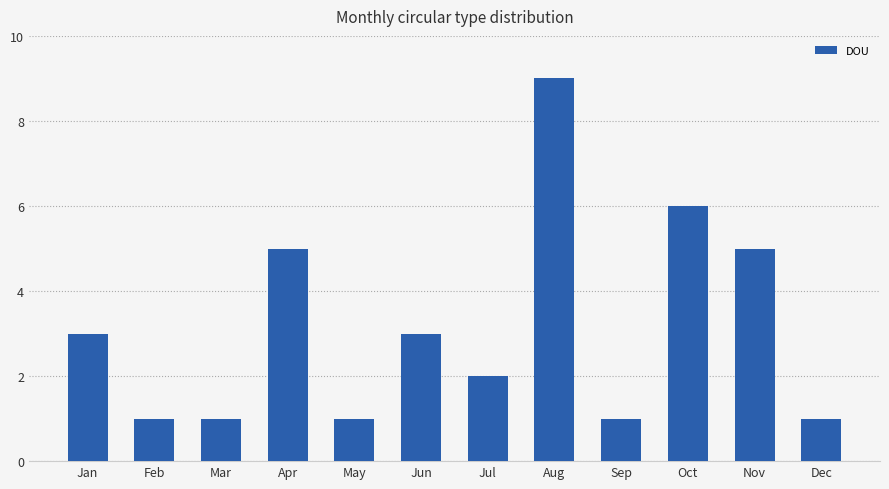

Which category has the highest value across all series?

Aug